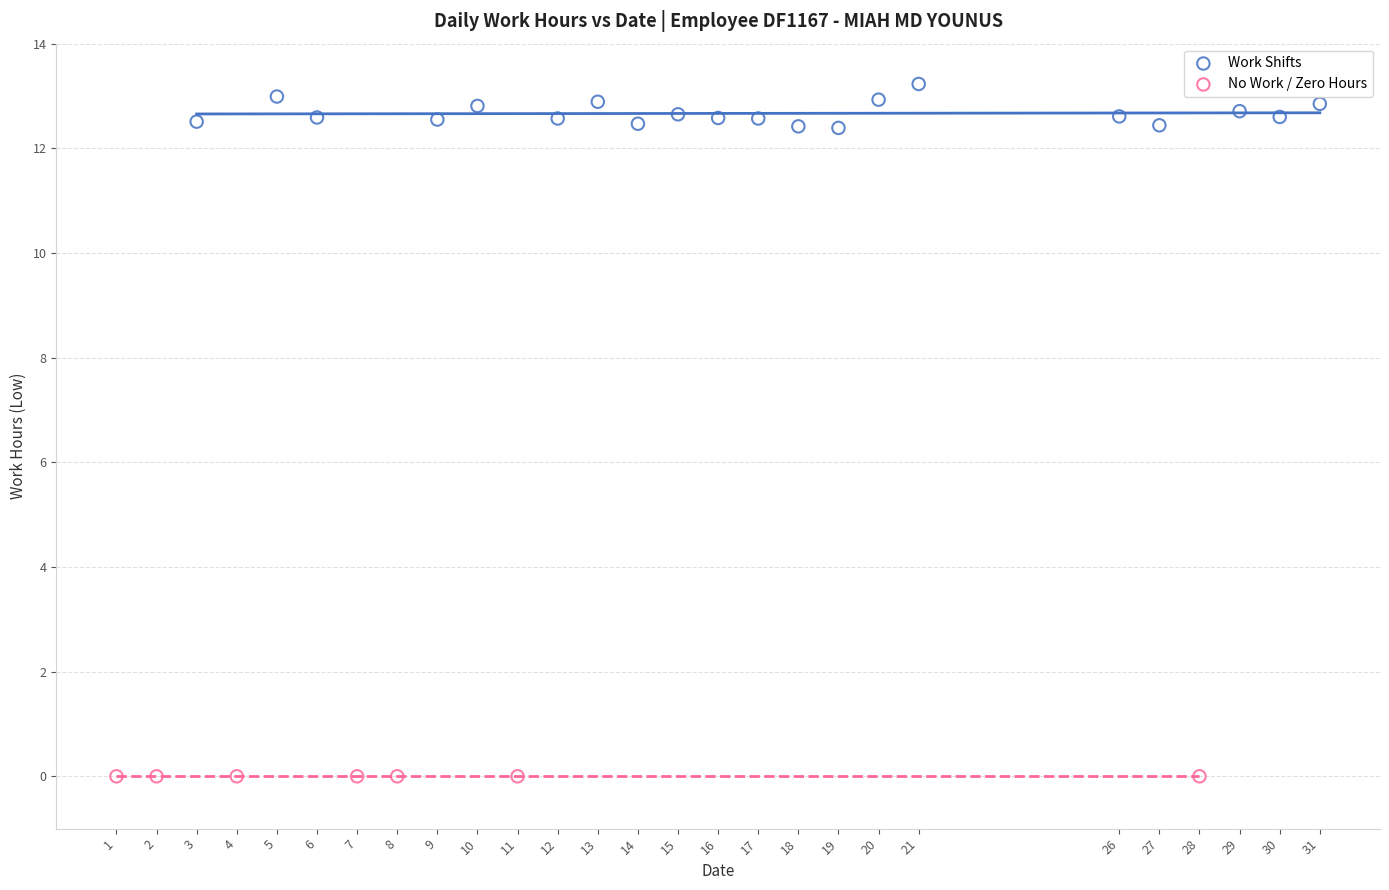

Which series reaches the maximum Y coordinate?

Work Shifts